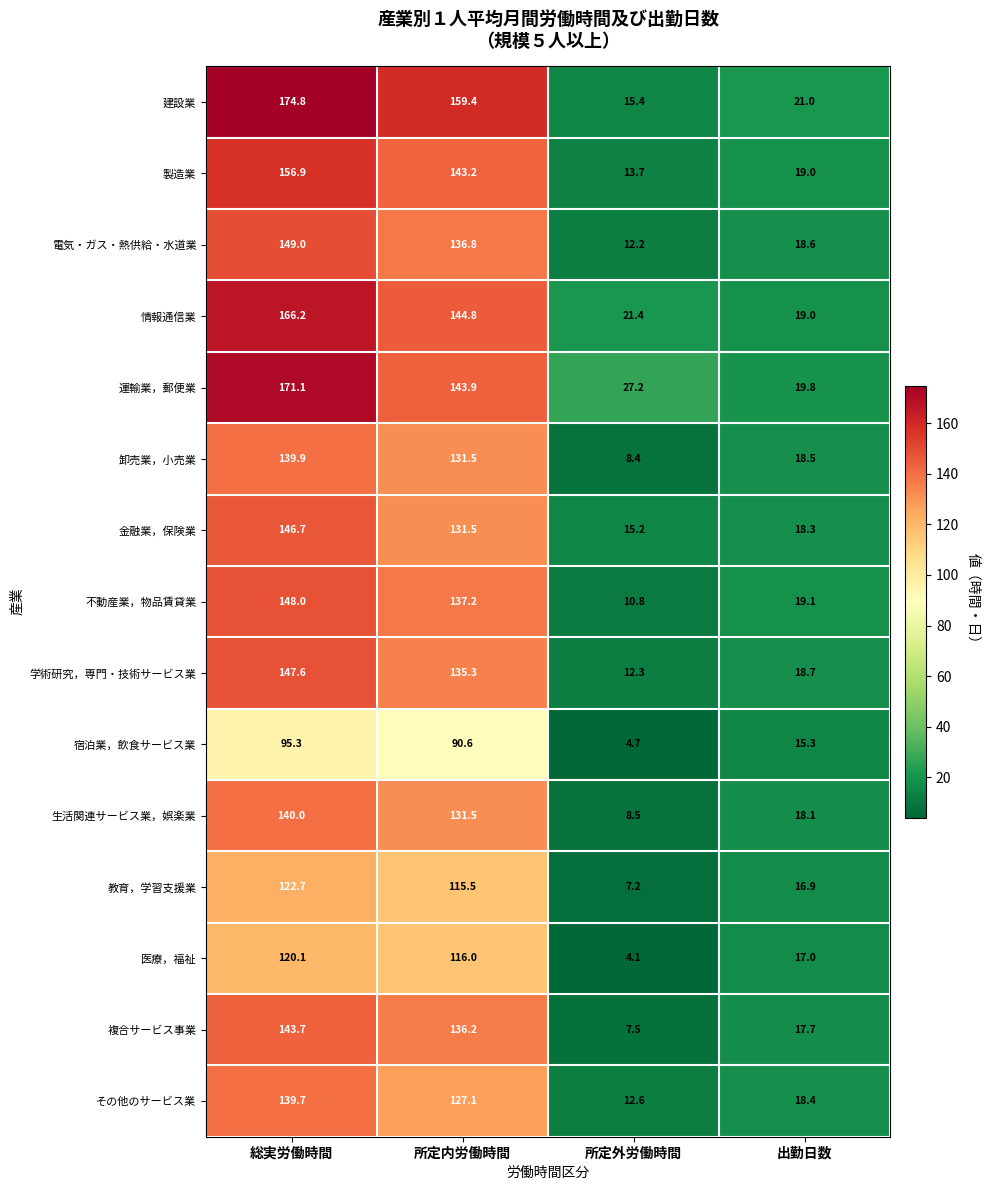

Rank the series by their maximum value, from lowest to highest.

宿泊業，飲食サービス業, 医療，福祉, 教育，学習支援業, その他のサービス業, 卸売業，小売業, 生活関連サービス業，娯楽業, 複合サービス事業, 金融業，保険業, 学術研究，専門・技術サービス業, 不動産業，物品賃貸業, 電気・ガス・熱供給・水道業, 製造業, 情報通信業, 運輸業，郵便業, 建設業